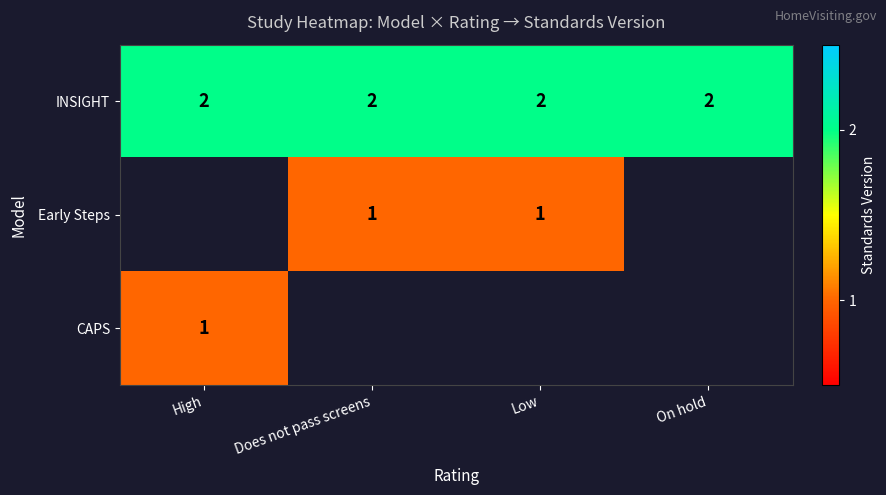

What is the difference between the highest and lowest values at High?

1.0